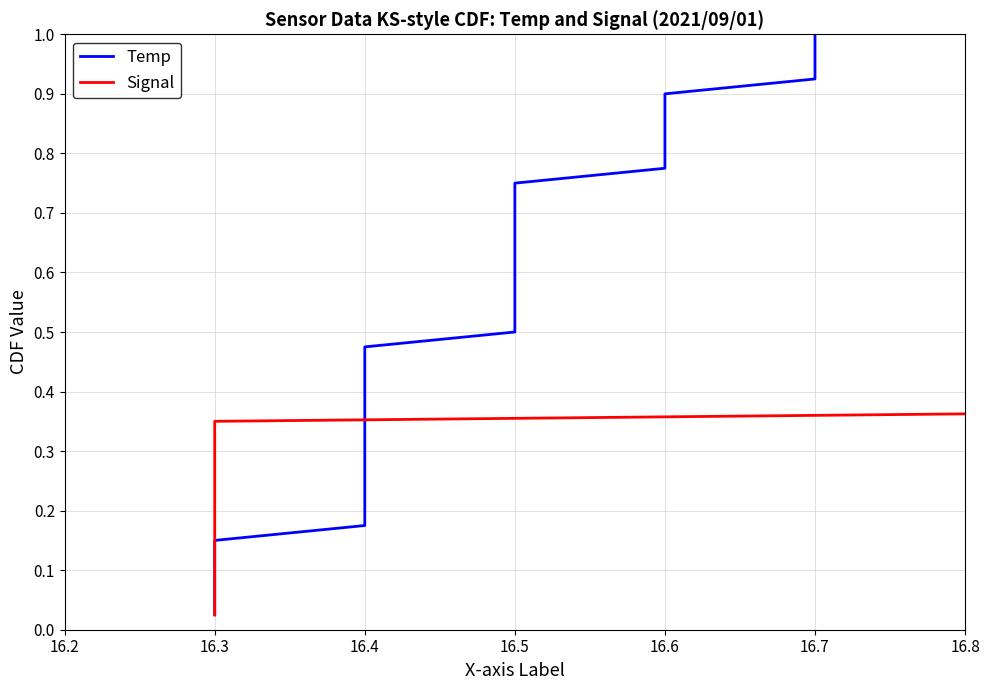

At how many categories does at least one series exceed 0?

40